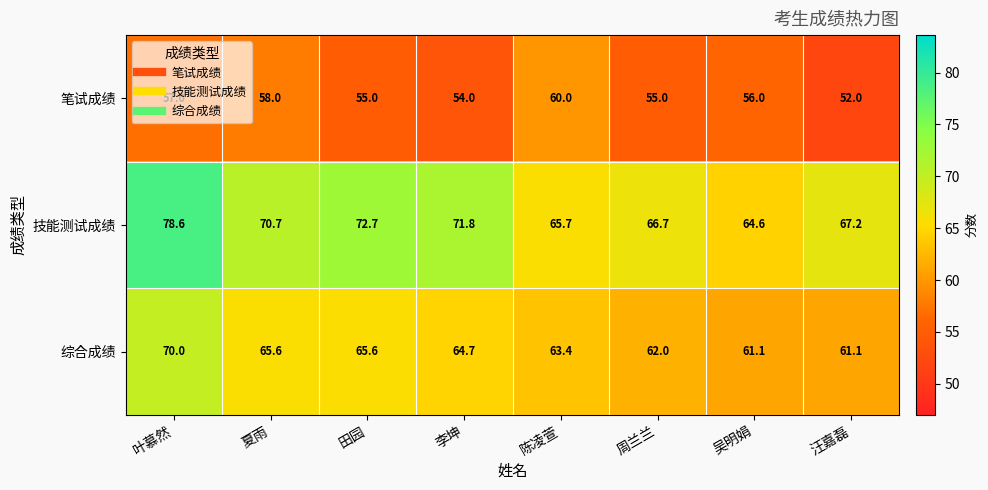

List the series in order of their overall mean, lowest first.

笔试成绩, 综合成绩, 技能测试成绩